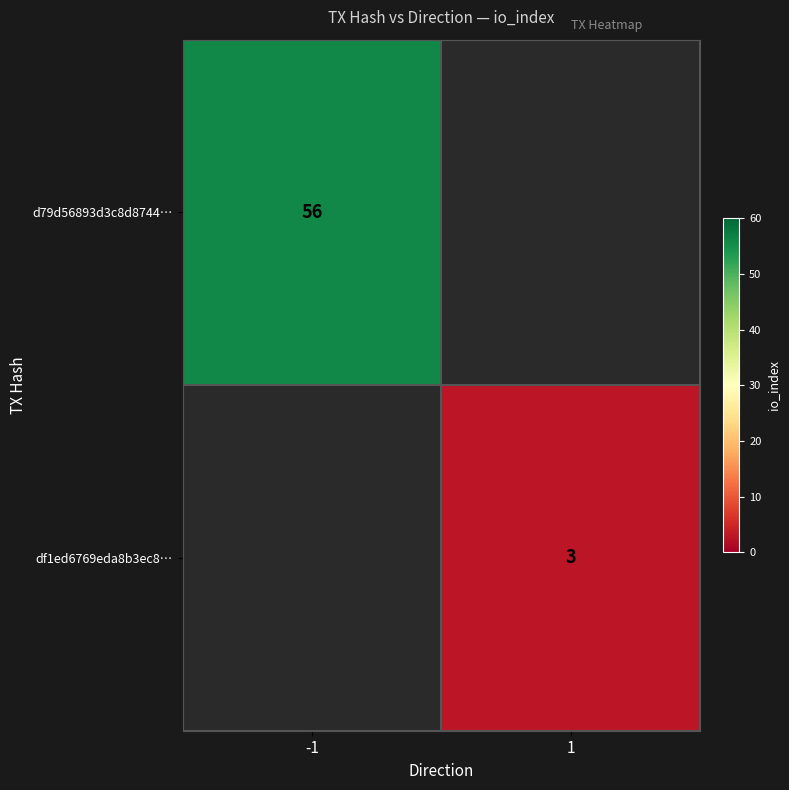

The d79d56893d3c8d8744… series shows 39 at -1. True or false?

False